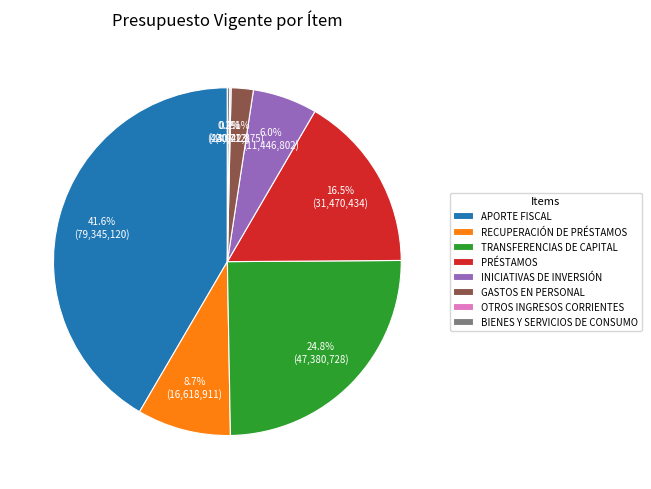

Do TRANSFERENCIAS DE CAPITAL and APORTE FISCAL together represent more than half of the pie?

Yes